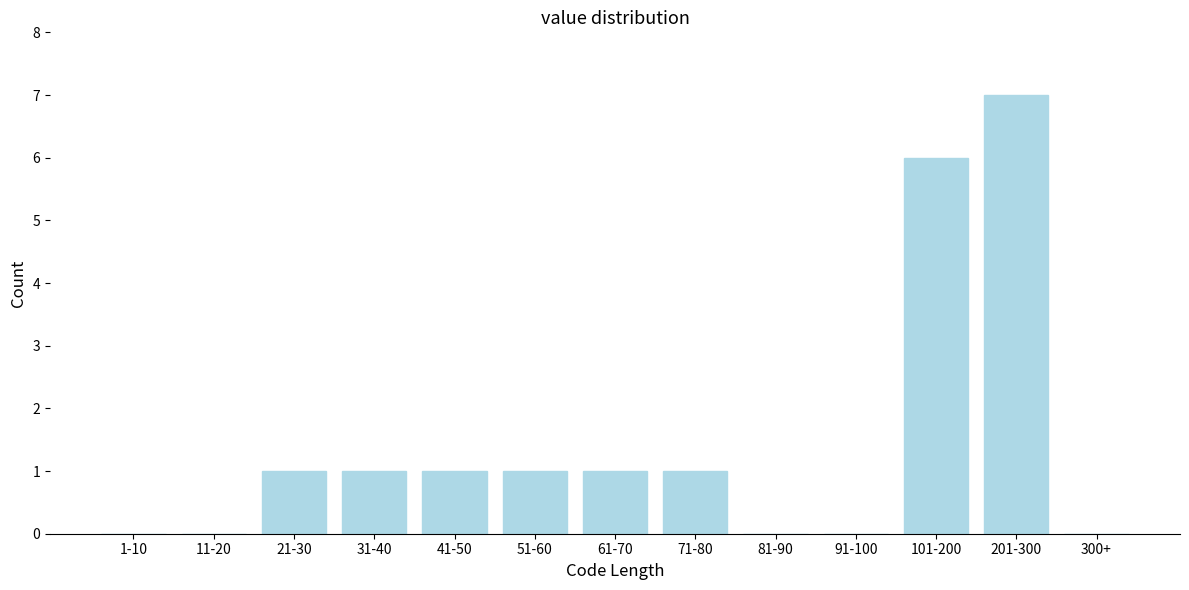

Reading left to right, extract all data points from this chart.

1-10=0	11-20=0	21-30=1	31-40=1	41-50=1	51-60=1	61-70=1	71-80=1	81-90=0	91-100=0	101-200=6	201-300=7	300+=0